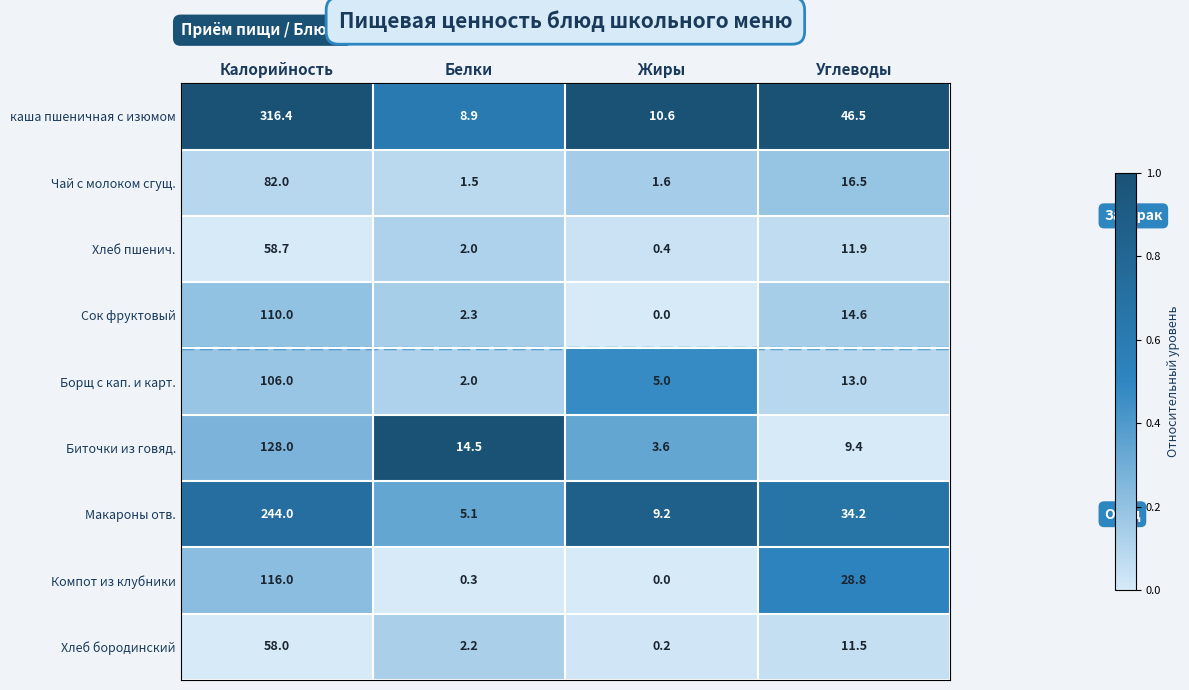

What is the difference between the maximum and second lowest values in the Чай с молоком сгущ. series?

80.4